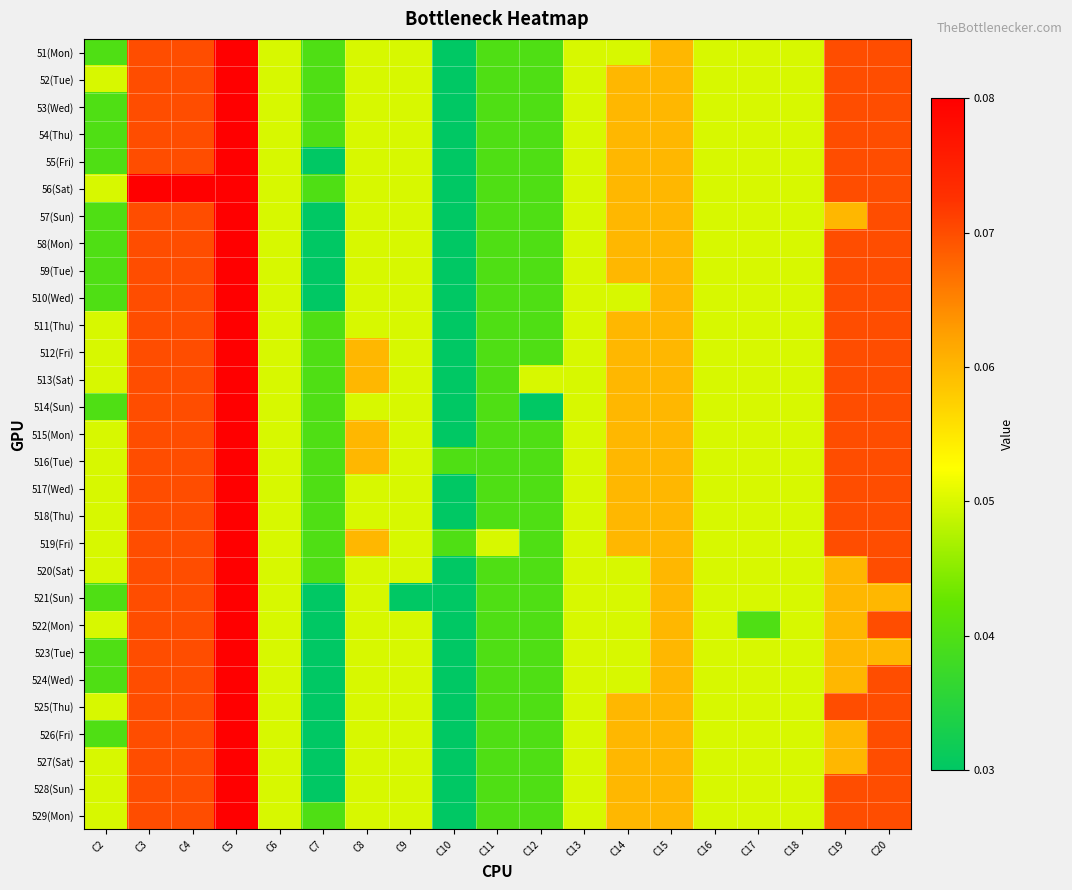

At C5, list the series in order from smallest to largest.

51(Mon), 52(Tue), 53(Wed), 54(Thu), 55(Fri), 56(Sat), 57(Sun), 58(Mon), 59(Tue), 510(Wed), 511(Thu), 512(Fri), 513(Sat), 514(Sun), 515(Mon), 516(Tue), 517(Wed), 518(Thu), 519(Fri), 520(Sat), 521(Sun), 522(Mon), 523(Tue), 524(Wed), 525(Thu), 526(Fri), 527(Sat), 528(Sun), 529(Mon)